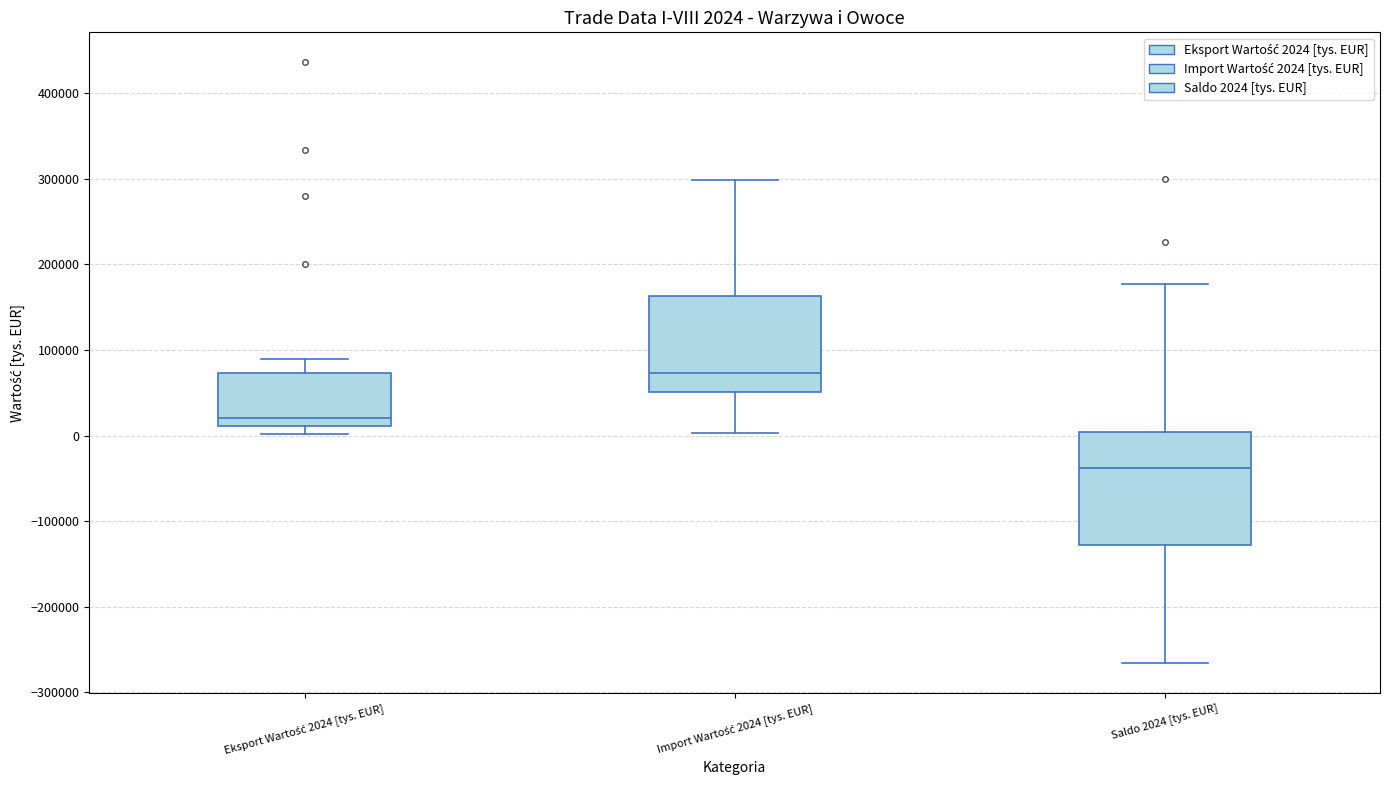

Which box's median line is the highest?

Import Wartość 2024 [tys. EUR]